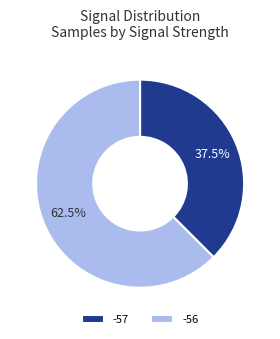

Do -56 and -57 together represent more than half of the pie?

Yes